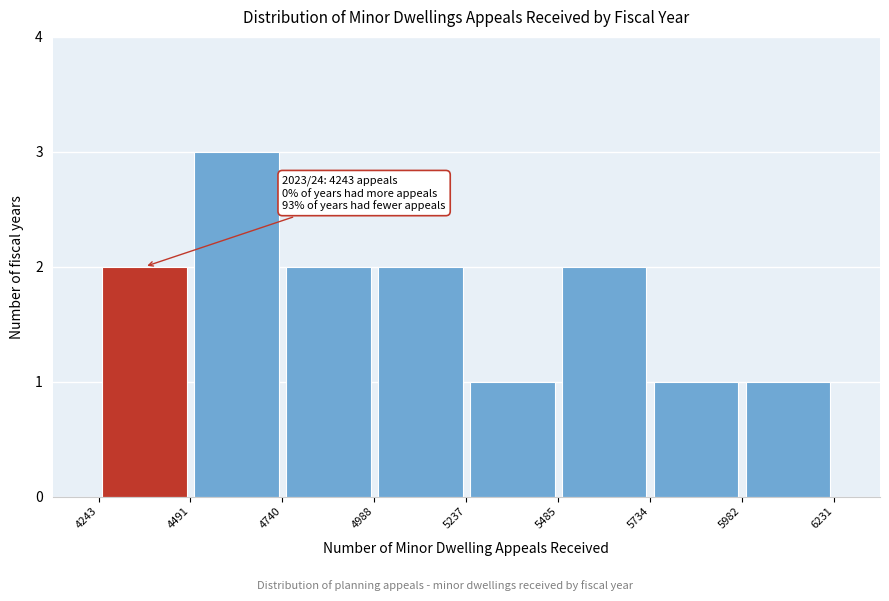

Which range on the x-axis has the tallest bar?

4491 to 4740